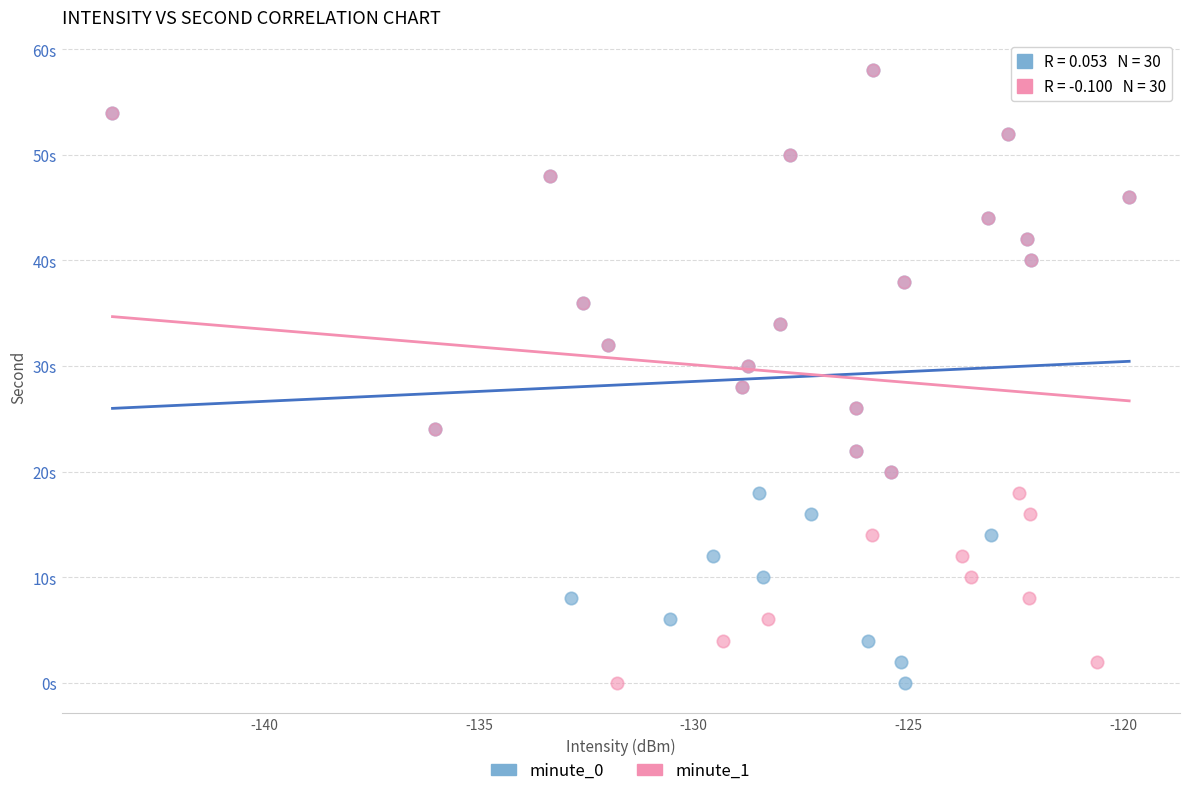

What are all the series names shown in the legend?

minute_0, minute_1